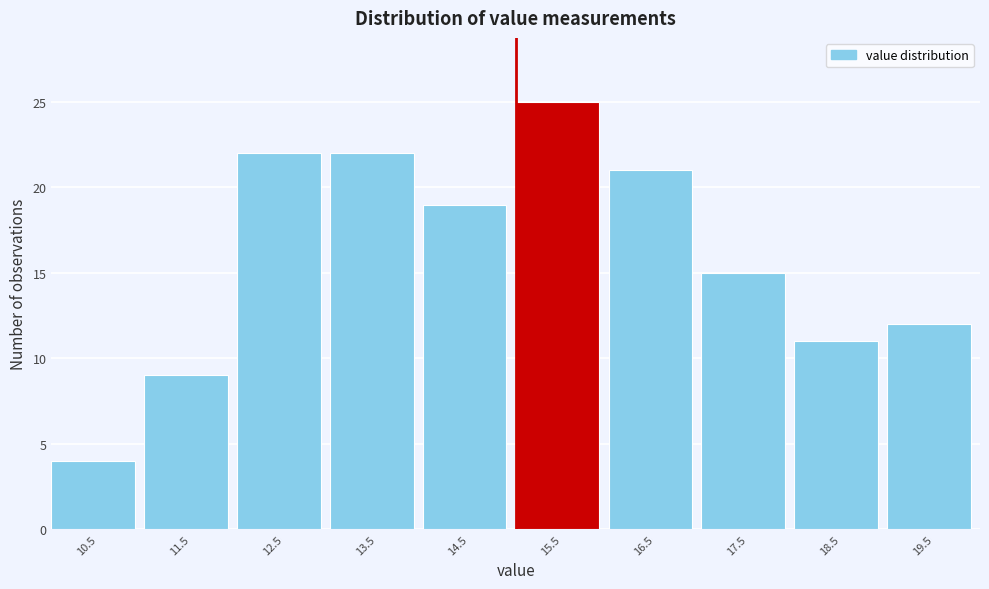

Reading left to right, list every bar in this chart as the range it spans on the x-axis followed by its height. The values are not printed on the chart, so give them approximately, as read against the axis.

10 to 11: 4
11 to 12: 9
12 to 13: 22
13 to 14: 22
14 to 15: 19
15 to 16: 25
16 to 17: 21
17 to 18: 15
18 to 19: 11
19 to 20: 12